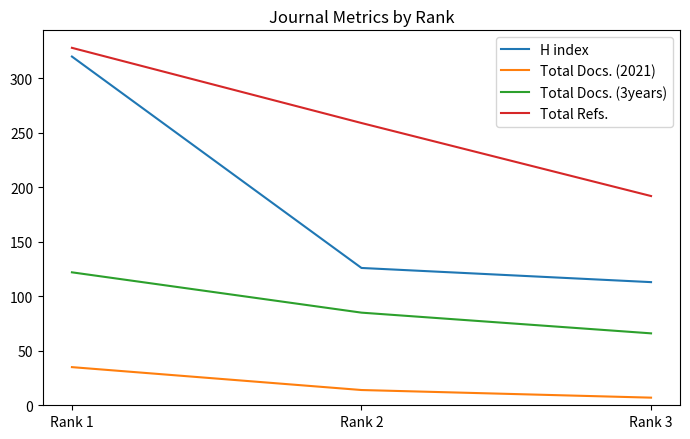

Rank the series by their average value, from highest to lowest.

Total Refs., H index, Total Docs. (3years), Total Docs. (2021)